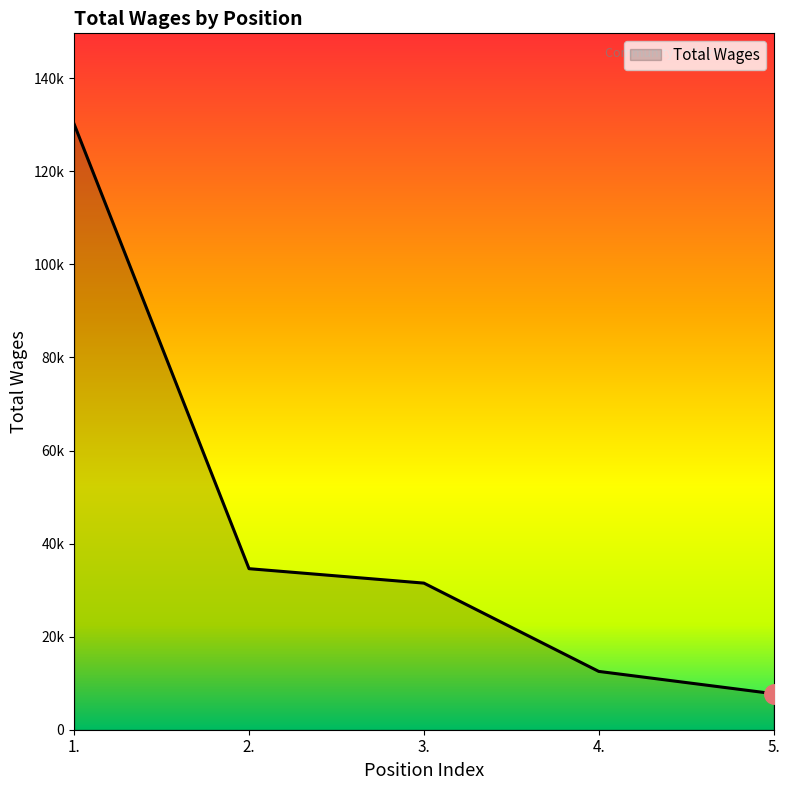

At which label is the value closest to 68940?

2.